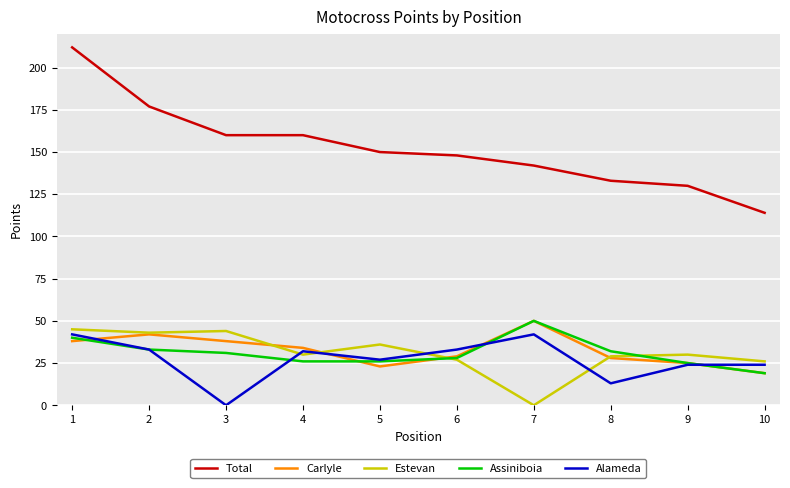

Does the chart have visible grid lines?

Yes